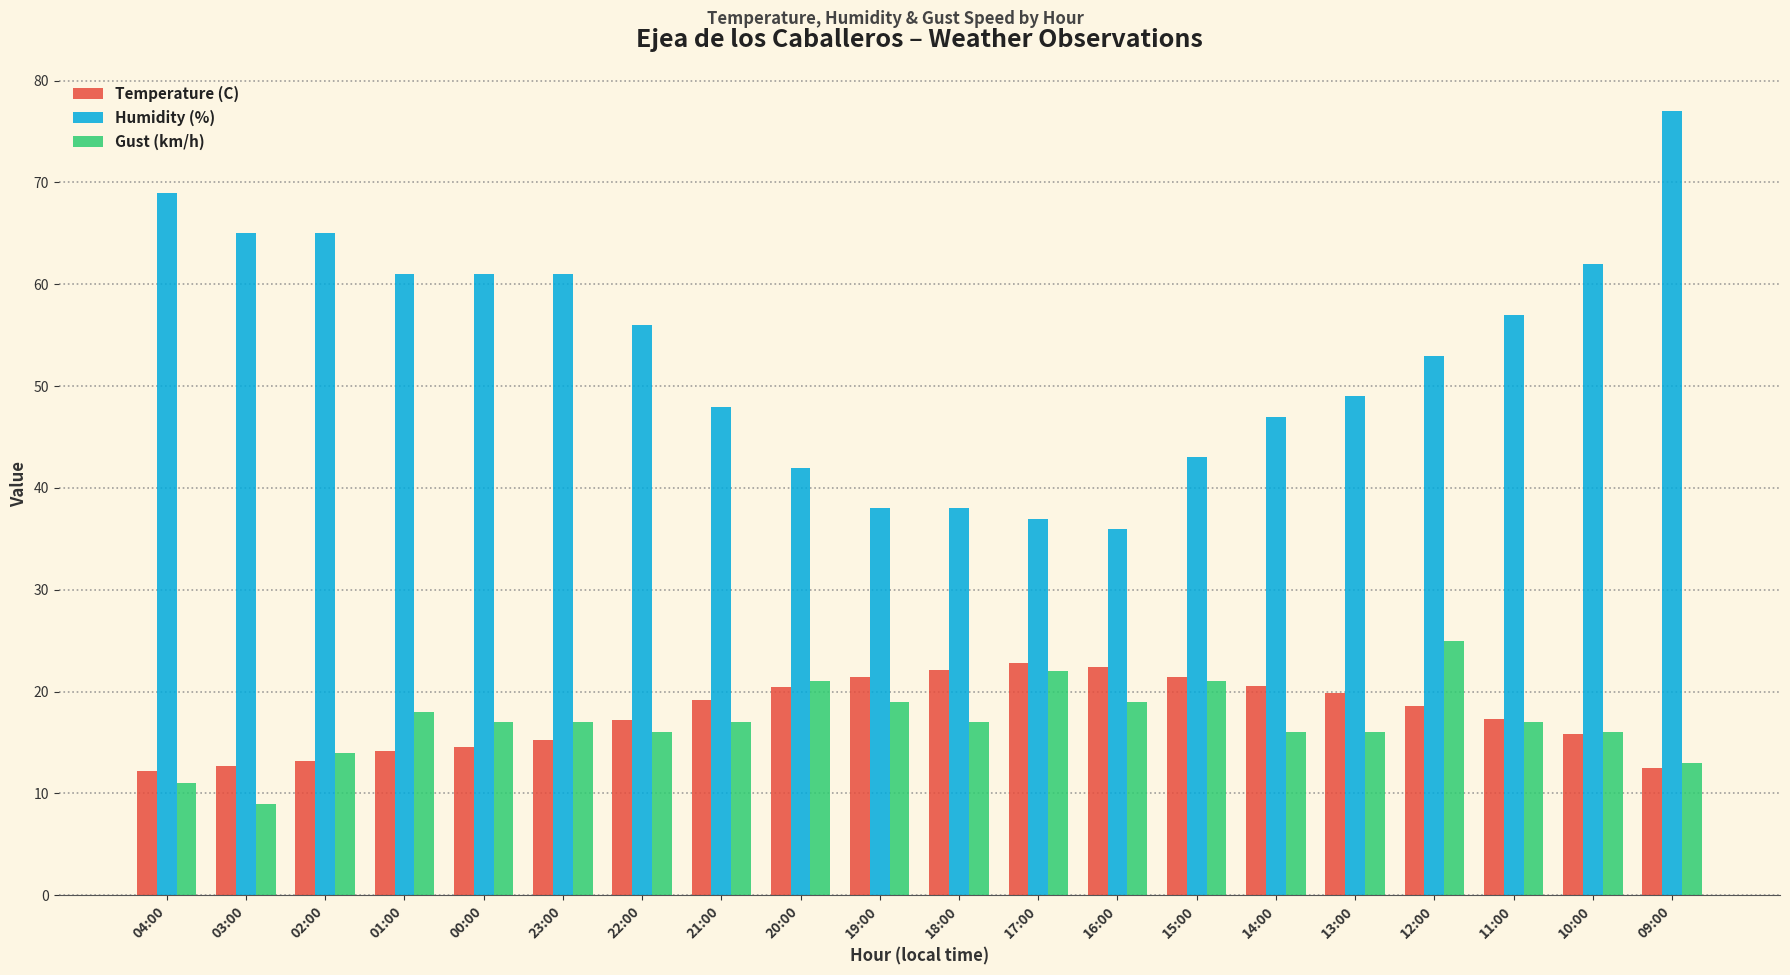

How many data points in Humidity (%) are less than 56?

10